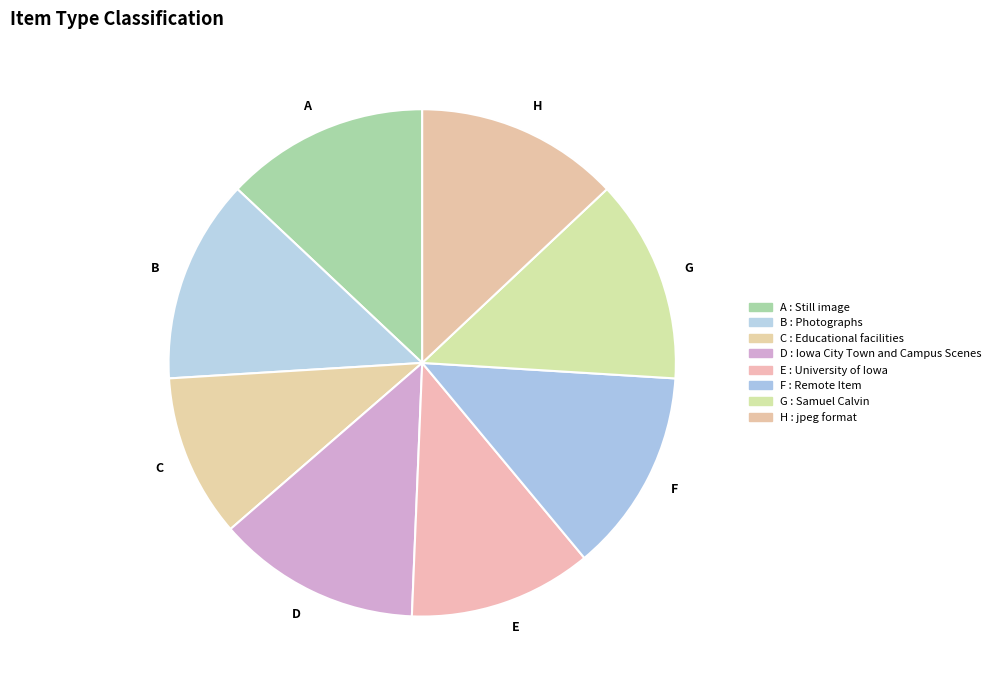

Between D and C, which is larger?

D